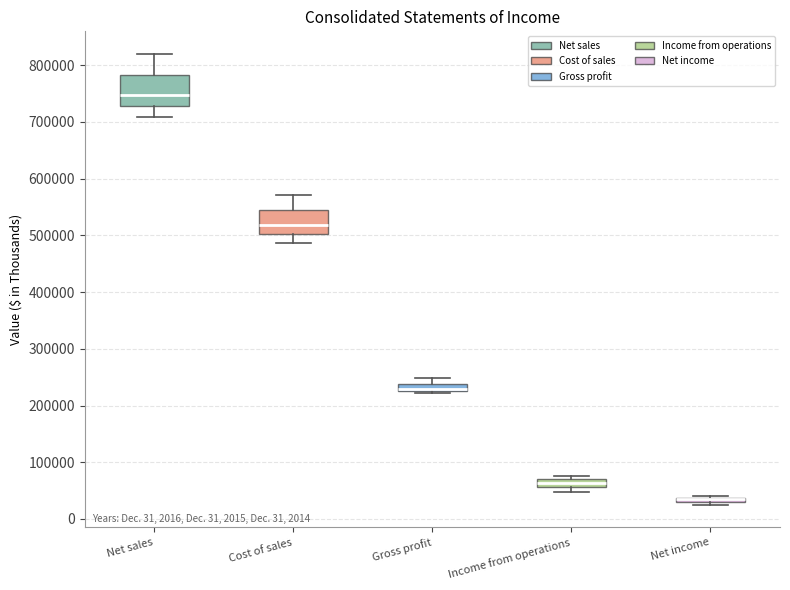

Which box is the tallest, from its lower edge to its upper edge?

Net sales